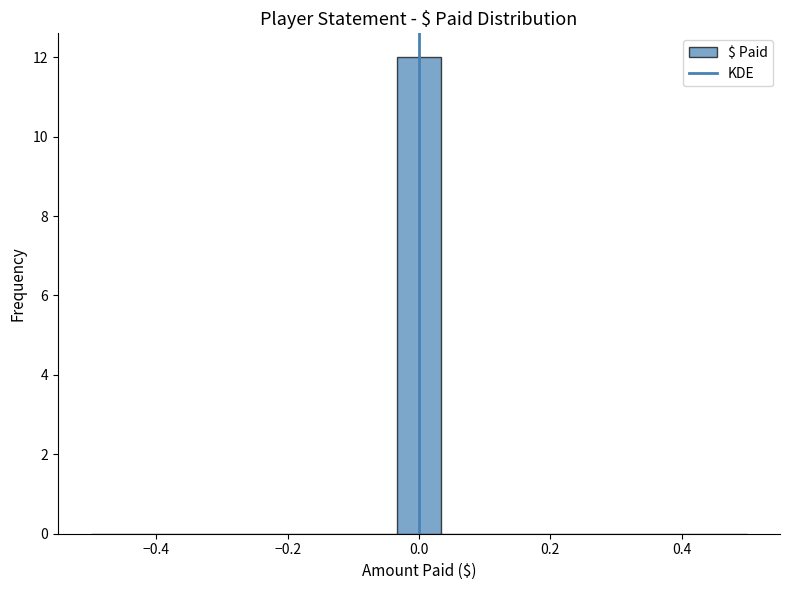

Around what value on the x-axis is the tallest bar? Give the approximate position of its centre, as read against the axis.

0.00